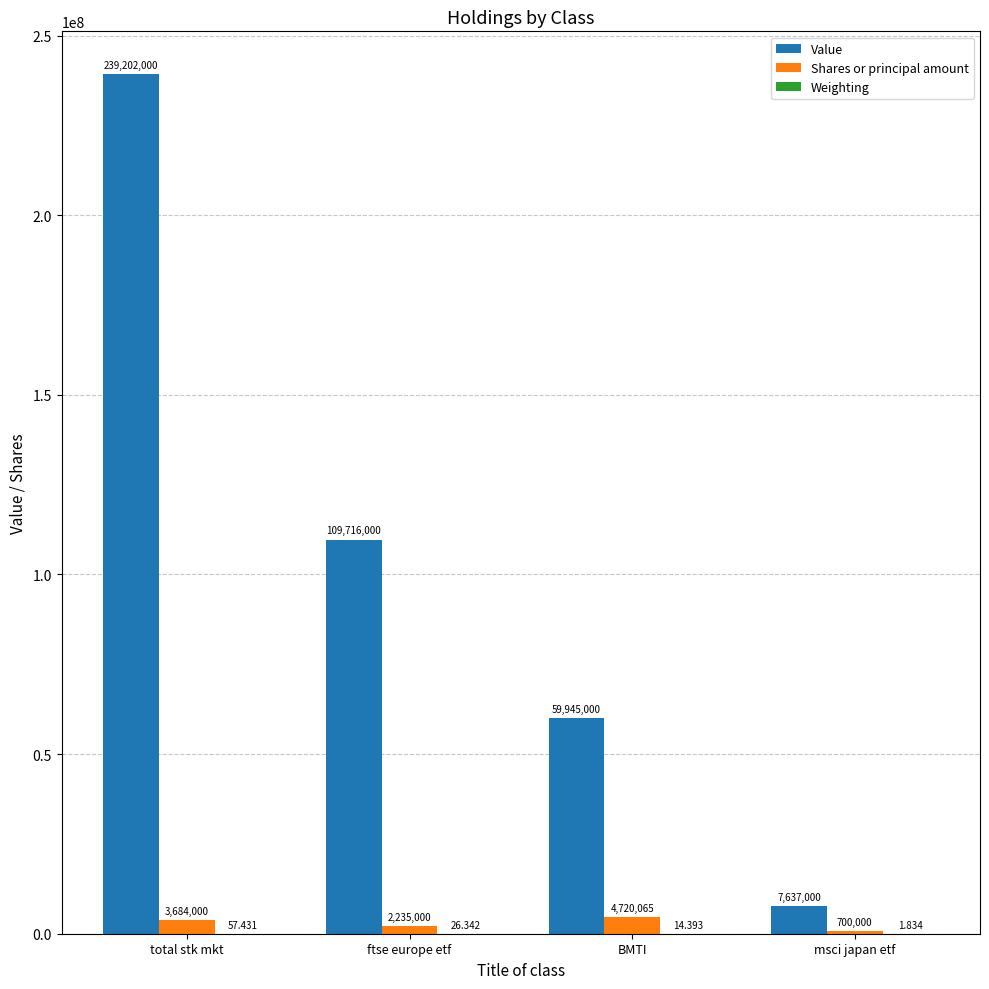

Which category has the highest value in the Value series?

total stk mkt